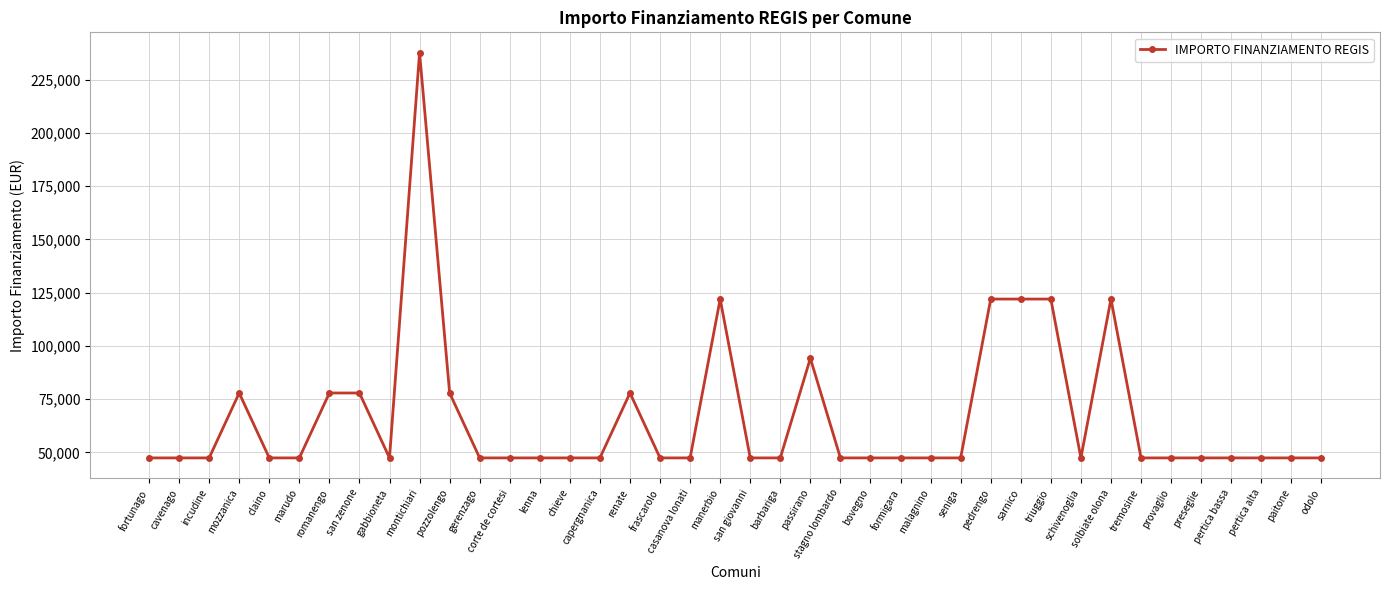

What value does the data have at stagno lombardo?

47427